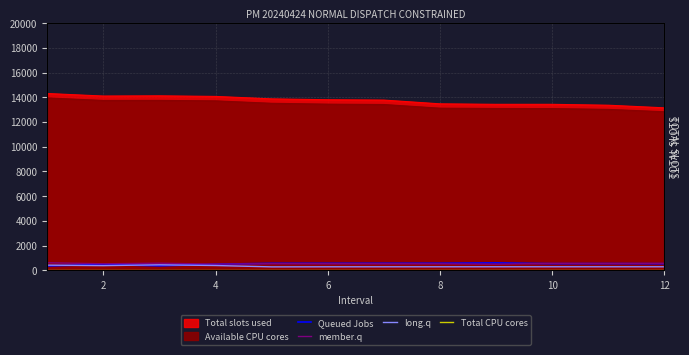

What is the minimum value shown in the chart?

30.0